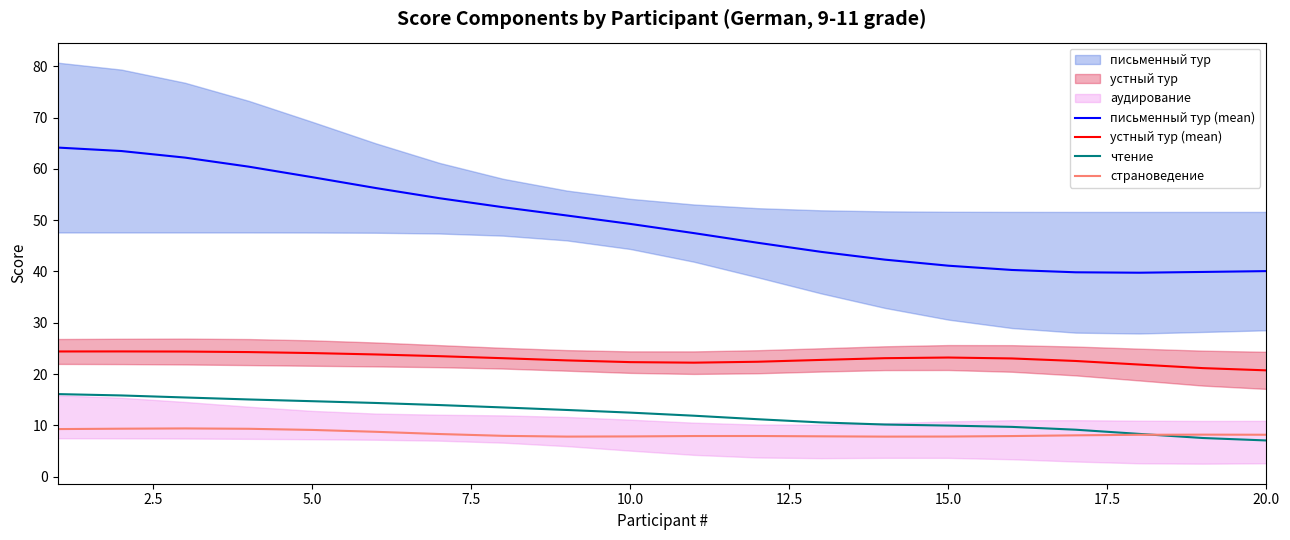

The письменный тур (mean) series shows 12.1 at 15.0. True or false?

False